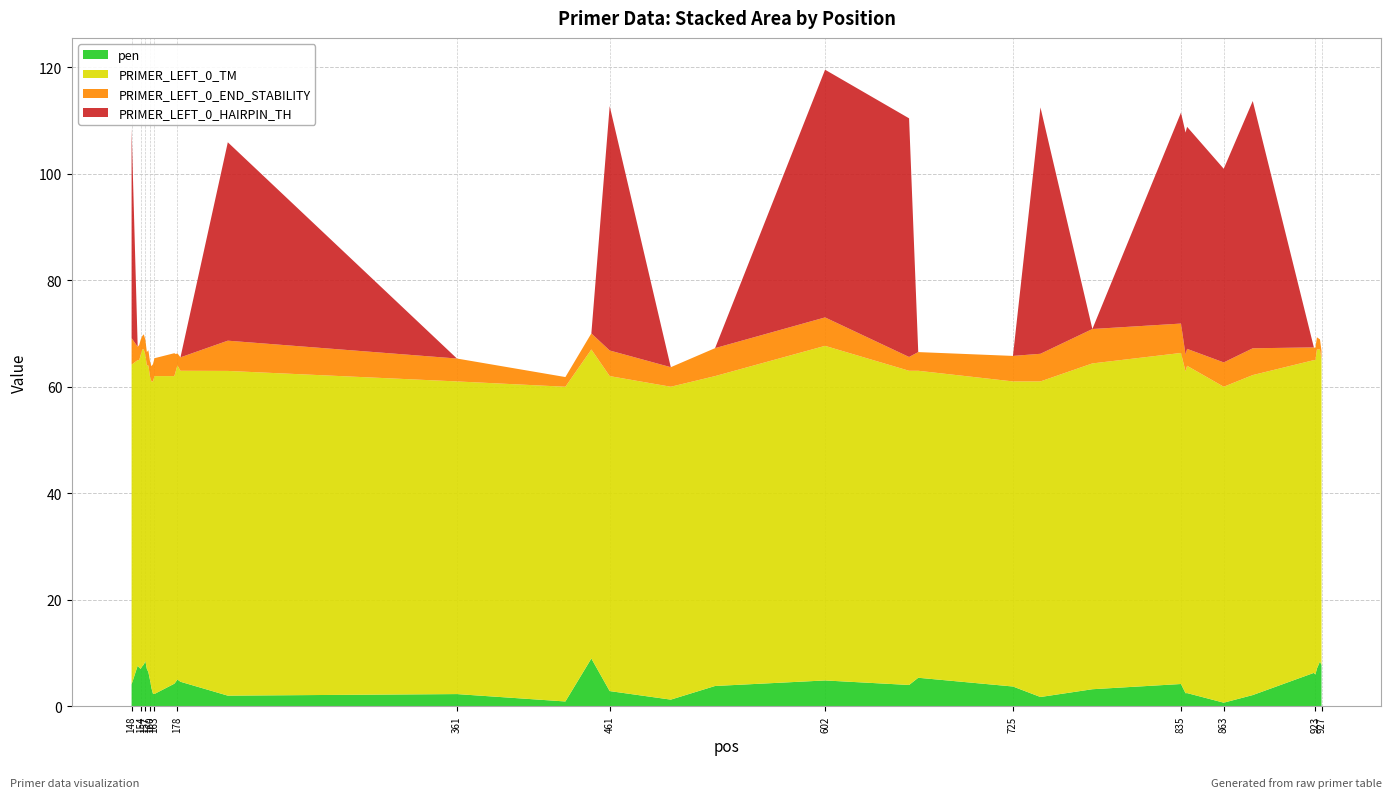

Reading right to left, list all the values displayed in this chart.

pen: 927=7.7	926=8.4	924=7.1	923=5.9	922=6.3	882=2.1	863=0.7	839=2.5	838=2.4	835=4.2	777=3.2	743=1.7	725=3.7	663=5.3	657=4.0	602=4.8	530=3.8	501=1.2	461=2.8	449=9.0	432=0.9	361=2.3	211=2.0	180=4.6	178=5.0	177=4.6	176=4.2	163=2.3	162=2.3	161=3.4	160=5.0	159=6.4	158=7.0	157=8.5	156=7.8	155=7.5	154=7.0	153=7.2	152=7.6	148=4.1
PRIMER_LEFT_0_TM: 927=57.3	926=58.6	924=59.9	923=59.1	922=58.7	882=60.1	863=59.3	839=61.5	838=60.4	835=62.2	777=61.2	743=59.3	725=57.3	663=57.7	657=59.0	602=62.8	530=58.2	501=58.8	461=59.2	449=58.0	432=59.1	361=58.7	211=61.0	180=58.4	178=59.0	177=58.4	176=57.8	163=59.7	162=58.7	161=57.6	160=57.0	159=57.6	158=57.0	157=57.5	156=59.2	155=59.5	154=59.0	153=57.8	152=57.4	148=60.1
PRIMER_LEFT_0_END_STABILITY: 927=1.8	926=1.9	924=2.3	923=2.3	922=2.4	882=5.0	863=4.6	839=3.2	838=3.2	835=5.5	777=6.5	743=5.2	725=4.8	663=3.5	657=2.6	602=5.3	530=5.2	501=3.7	461=4.8	449=3.0	432=1.8	361=4.3	211=5.7	180=2.5	178=2.3	177=3.1	176=4.3	163=3.4	162=3.2	161=2.9	160=2.9	159=2.9	158=2.5	157=2.9	156=2.9	155=2.5	154=2.9	153=2.9	152=2.5	148=5.0
PRIMER_LEFT_0_HAIRPIN_TH: 927=0.0	926=0.0	924=0.0	923=0.0	922=0.0	882=46.4	863=36.4	839=41.7	838=41.7	835=39.6	777=0.0	743=46.3	725=0.0	663=0.0	657=44.8	602=46.5	530=0.0	501=0.0	461=45.9	449=0.0	432=0.0	361=0.0	211=37.3	180=0.0	178=0.0	177=0.0	176=0.0	163=0.0	162=0.0	161=0.0	160=0.0	159=0.0	158=0.0	157=0.0	156=0.0	155=0.0	154=0.0	153=0.0	152=0.0	148=39.5